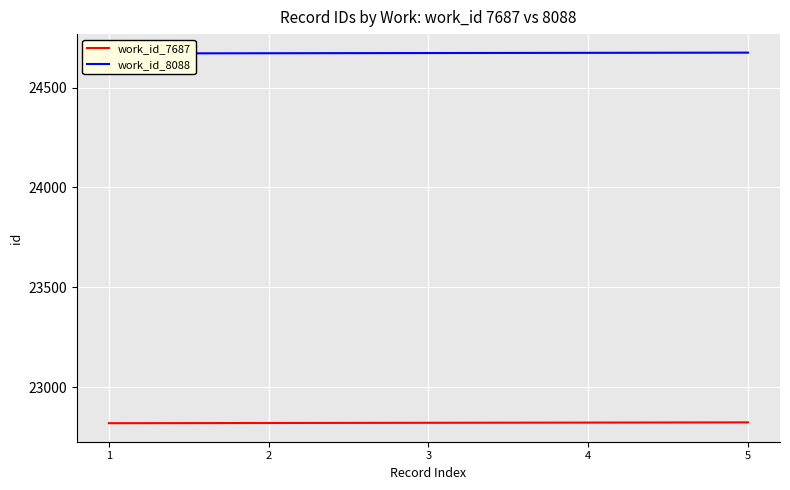

Reading left to right, list all the values displayed in this chart.

work_id_7687: 1=22820	2=22821	3=22822	4=22823	5=22824
work_id_8088: 1=24671	2=24672	3=24673	4=24674	5=24675